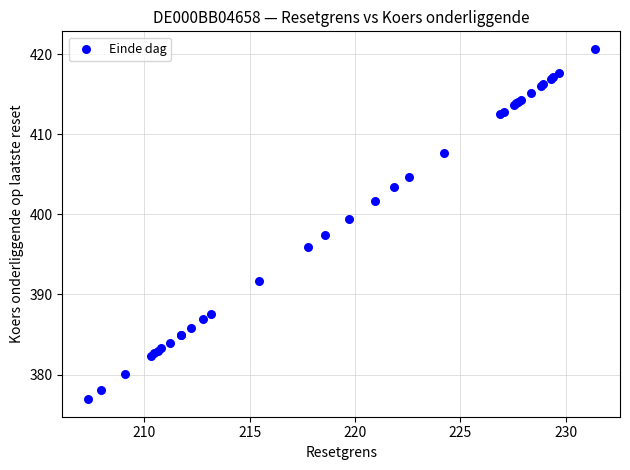

What Y value in the scatter plot is closest to 398?

397.4